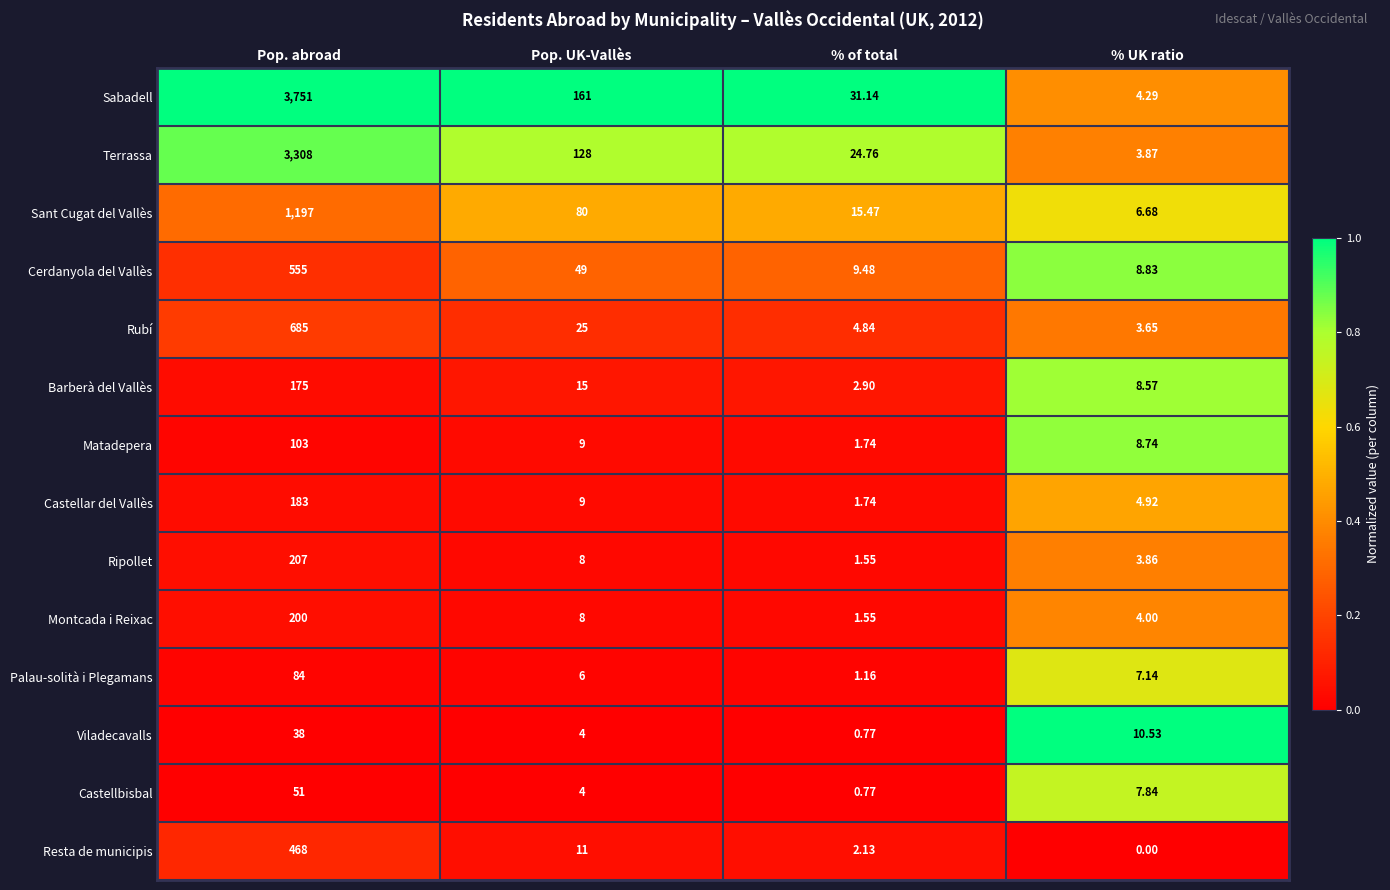

At which label does Montcada i Reixac reach its minimum?

% of total